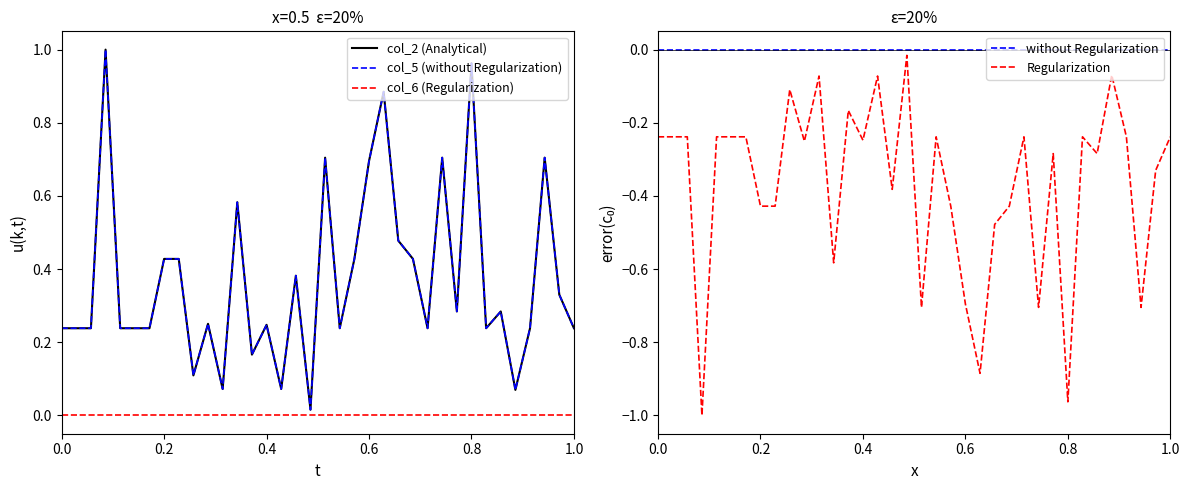

Count the number of categories in the chart.

36